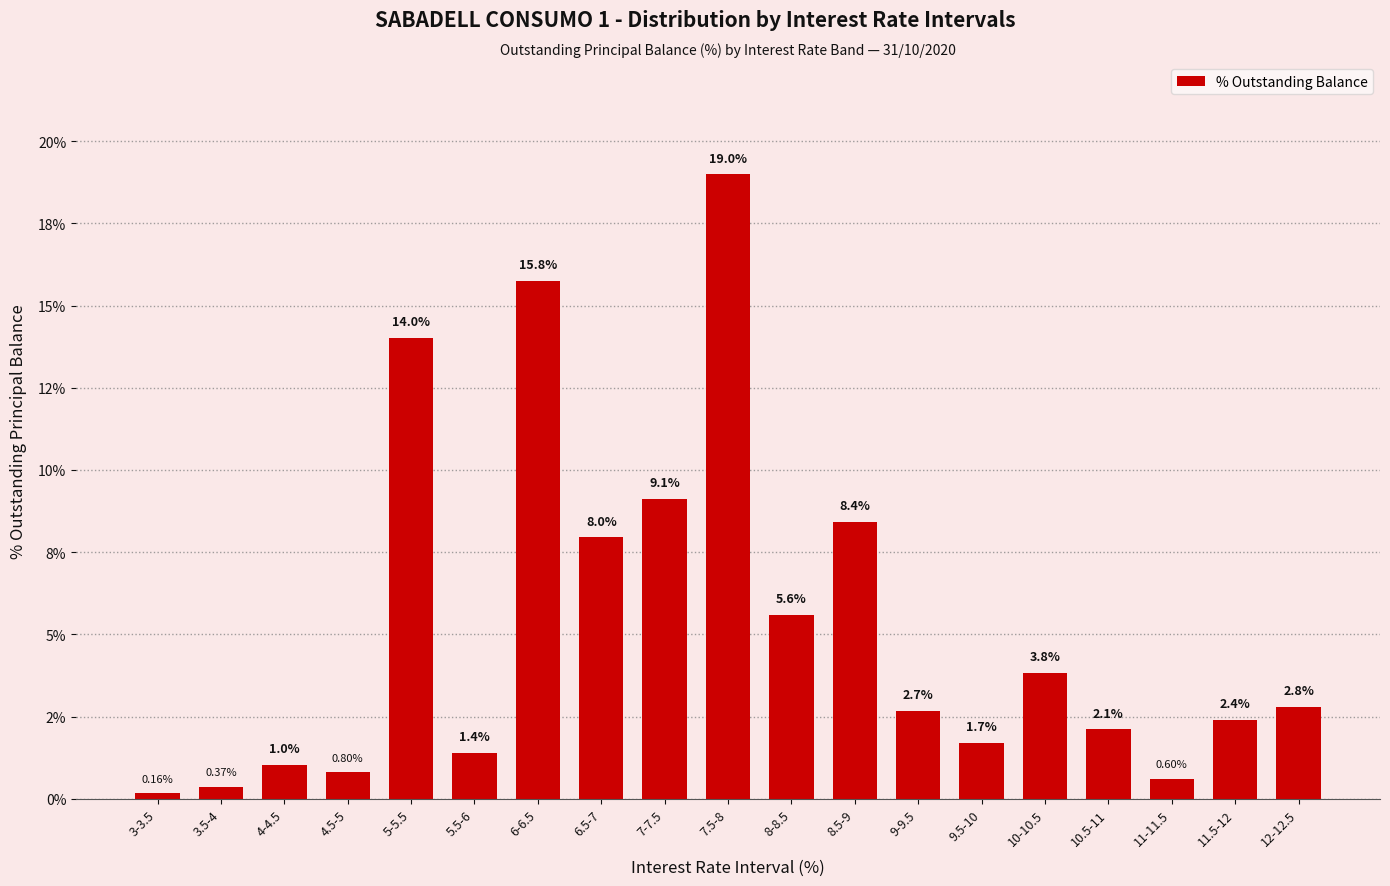

Are the bars grouped side by side (vs. stacked)?

No